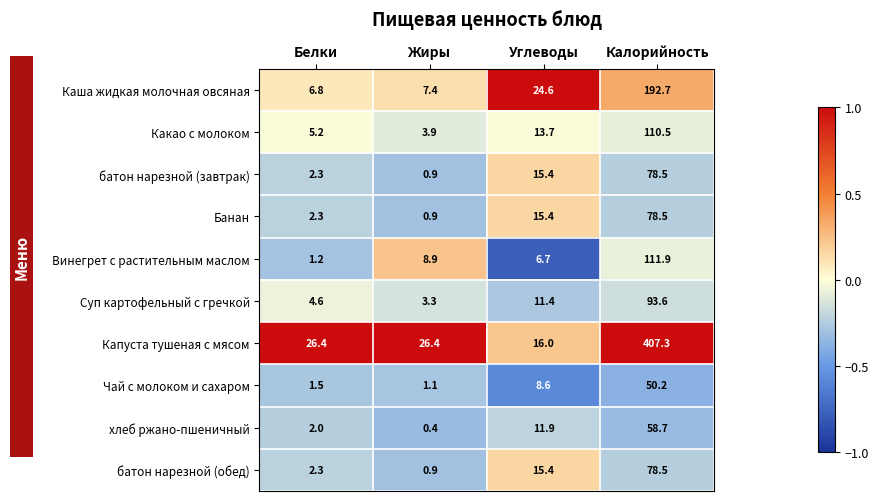

What is the minimum value shown in the chart?

0.4